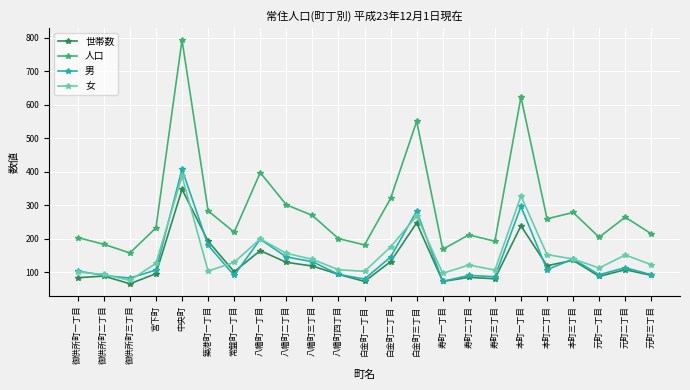

In 人口, how many points are higher than both neighbors (excluding endpoints)?

7